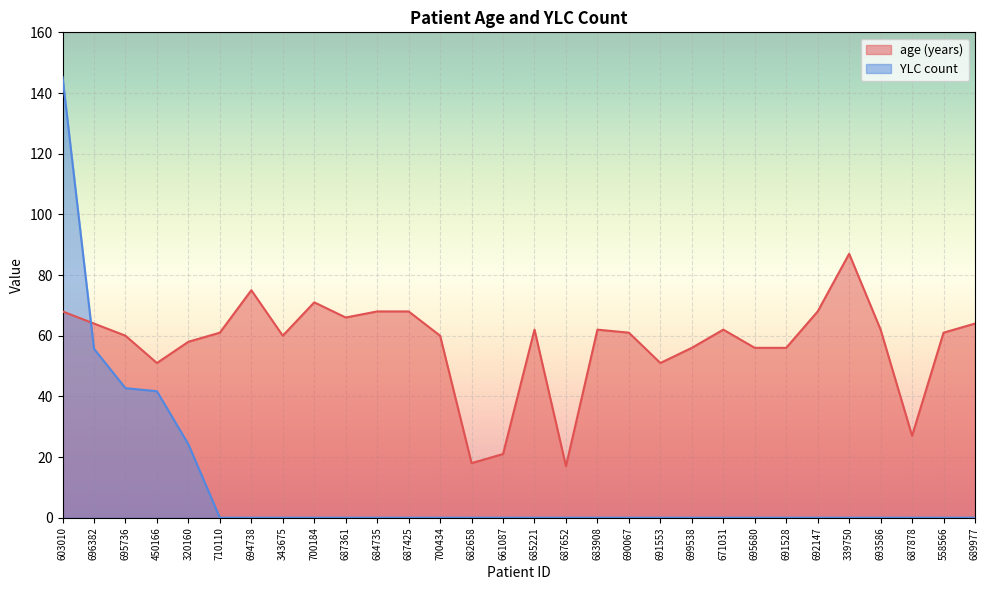

What is the difference between the highest and lowest values at 700184?

71.0